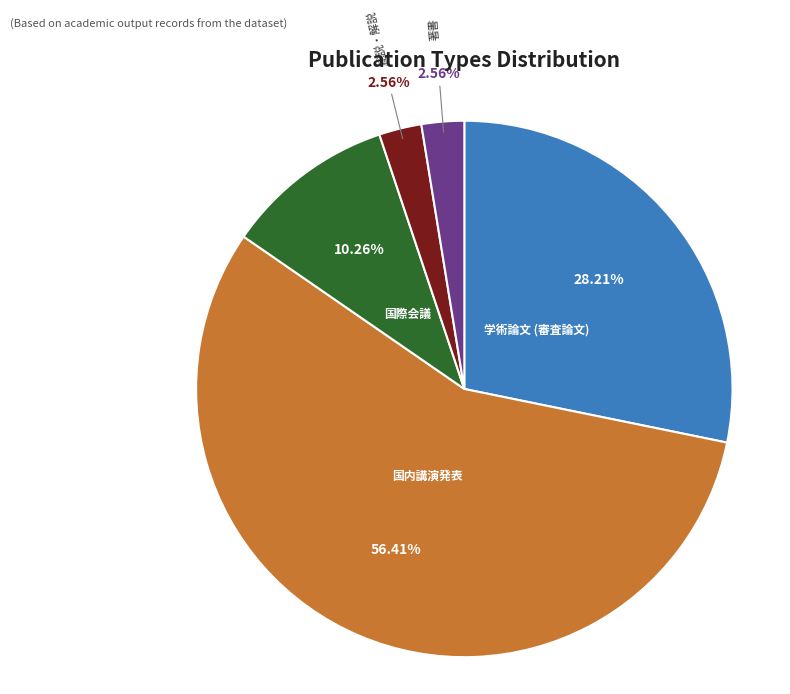

To the nearest percent, what is the average slice percentage?

20%